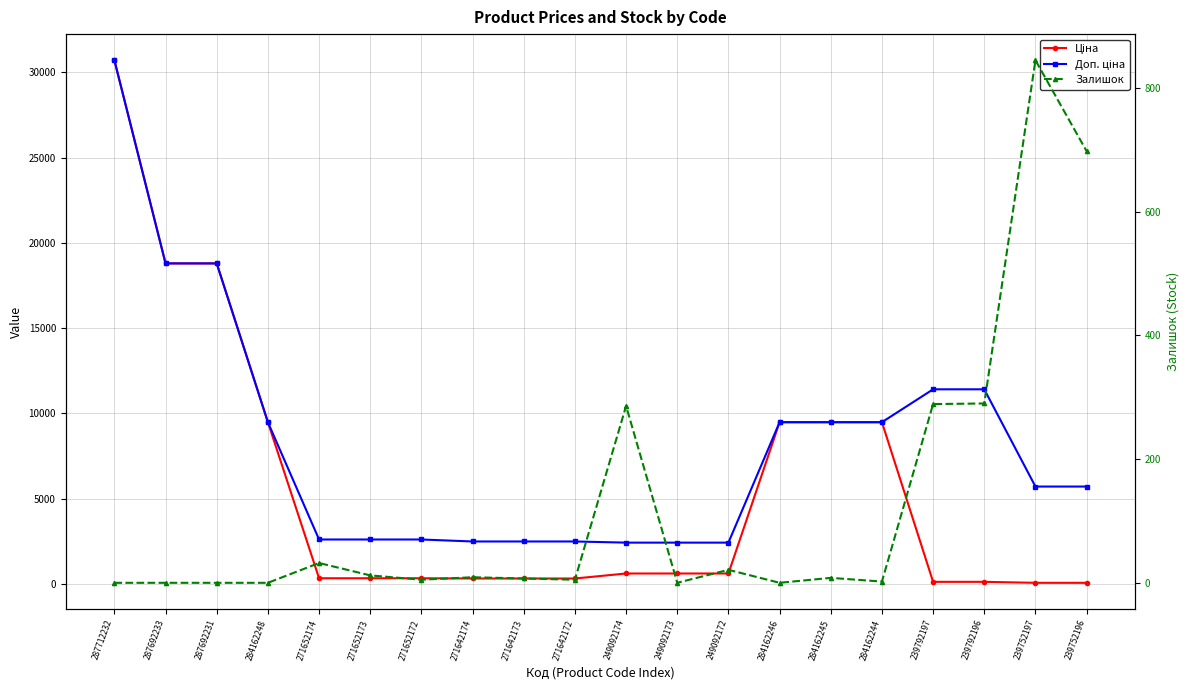

Is it true that Доп. ціна equals 2598.3 at 271652172?

True